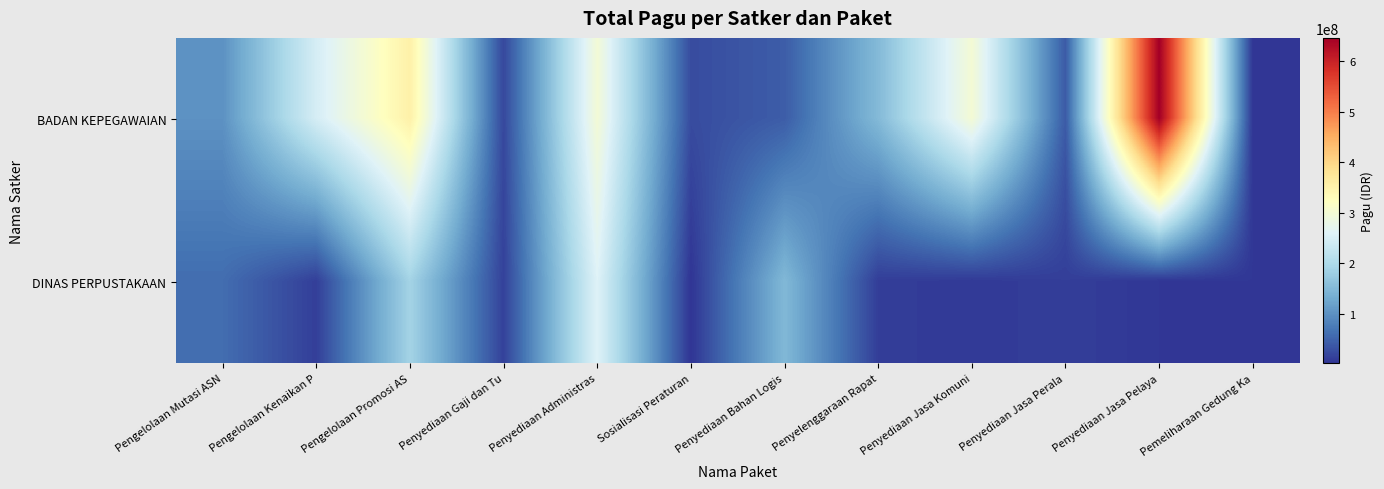

Reading right to left, extract all data points from this chart.

BADAN KEPEGAWAIAN: Pemeliharaan Gedung Ka=3020000	Penyediaan Jasa Pelaya=645960000	Penyediaan Jasa Perala=40890000	Penyediaan Jasa Komuni=299570000	Penyelenggaraan Rapat=150534000	Penyediaan Bahan Logis=43050400	Sosialisasi Peraturan=25771200	Penyediaan Administras=298093676	Penyediaan Gaji dan Tu=21490000	Pengelolaan Promosi AS=353790900	Pengelolaan Kenaikan P=247311000	Pengelolaan Mutasi ASN=100504000
DINAS PERPUSTAKAAN: Pemeliharaan Gedung Ka=4424400	Penyediaan Jasa Pelaya=4500000	Penyediaan Jasa Perala=12000000	Penyediaan Jasa Komuni=7260000	Penyelenggaraan Rapat=11250000	Penyediaan Bahan Logis=148200000	Sosialisasi Peraturan=2040000	Penyediaan Administras=259350000	Penyediaan Gaji dan Tu=15000000	Pengelolaan Promosi AS=188400000	Pengelolaan Kenaikan P=12690000	Pengelolaan Mutasi ASN=60000000